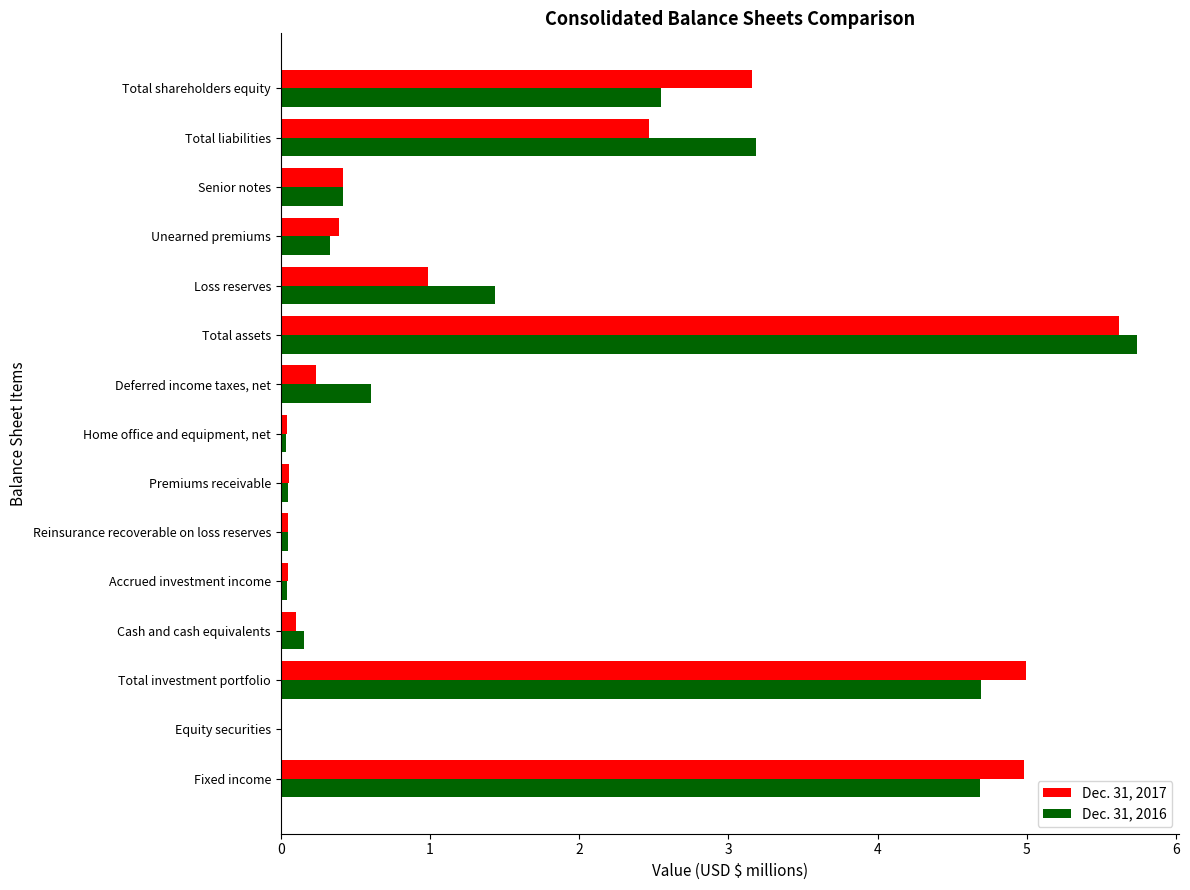

At which label is Dec. 31, 2017 closest to 2?

Total liabilities